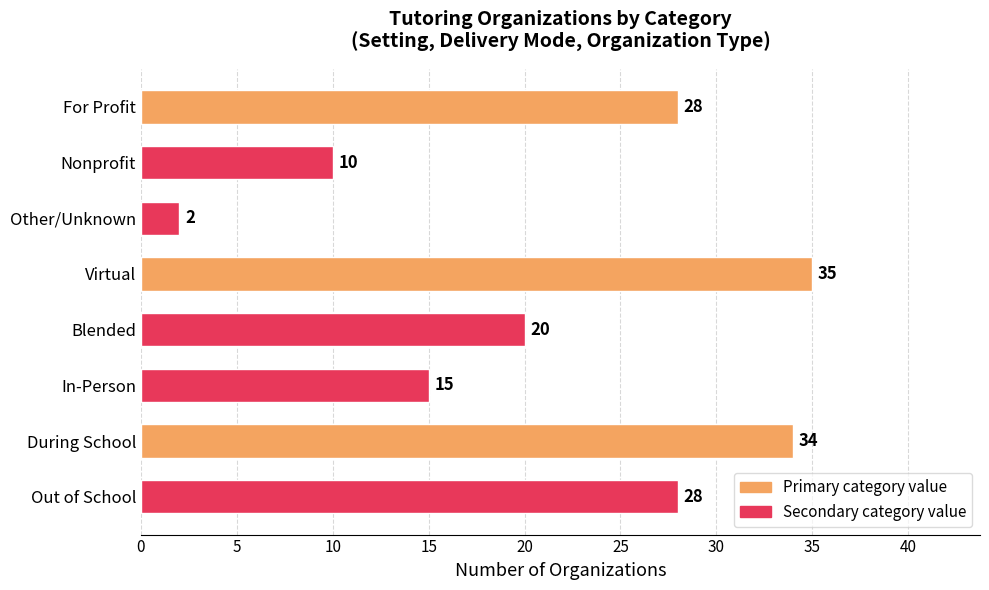

Reading top to bottom, extract all data points from this chart.

For Profit=28	Nonprofit=10	Other/Unknown=2	Virtual=35	Blended=20	In-Person=15	During School=34	Out of School=28